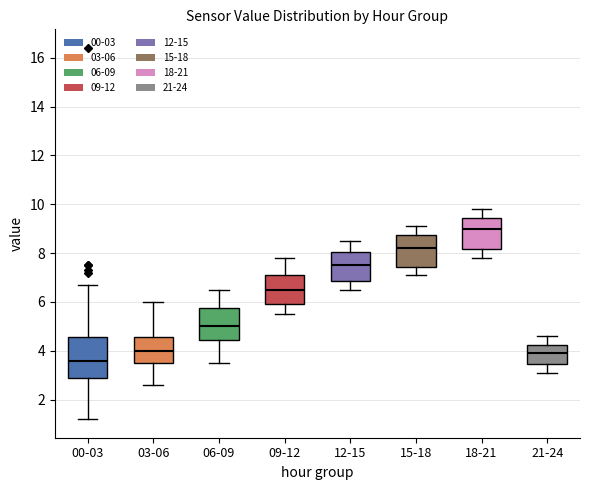

Where is the lower edge of the box for 12-15 on the y-axis? The values are not printed on the chart, so give them approximately, as read against the axis.

6.8